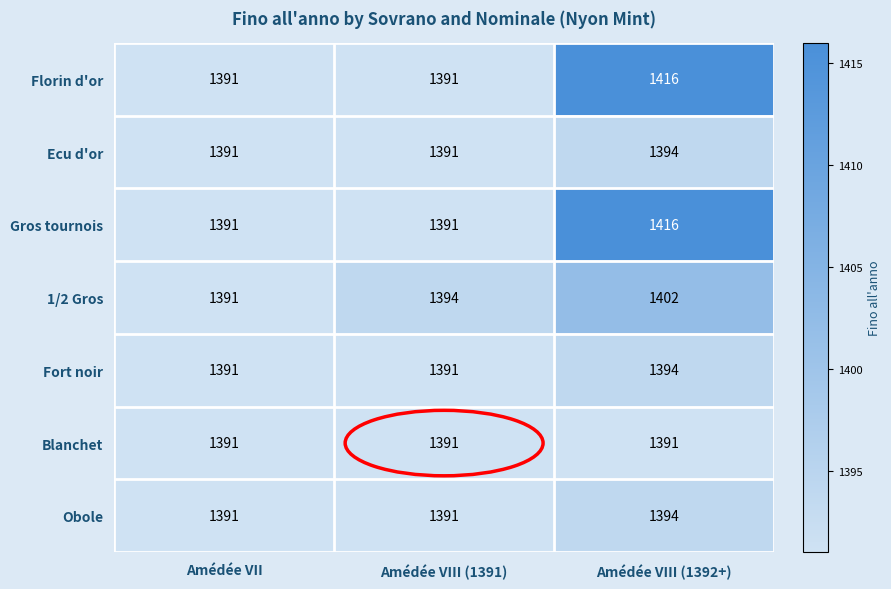

True or false: Fort noir has a value of 333 at Amédée VIII (1391).

False